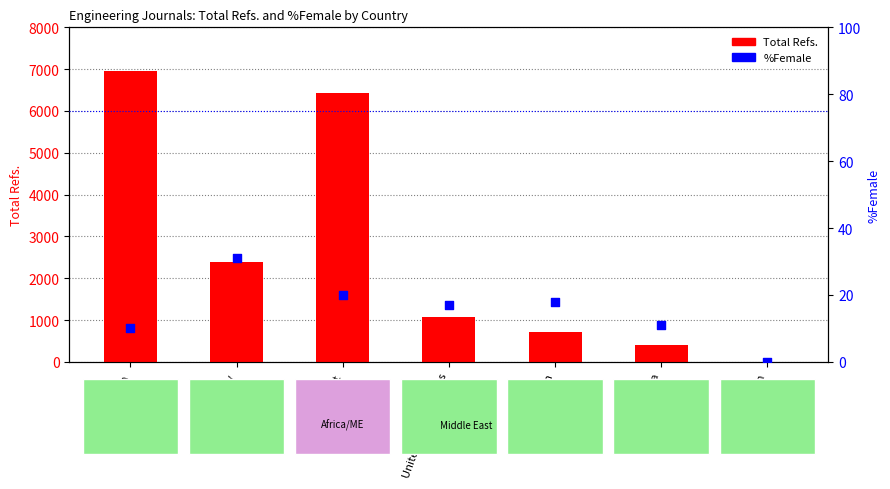

At which category is the sum across all series the highest?

Iran